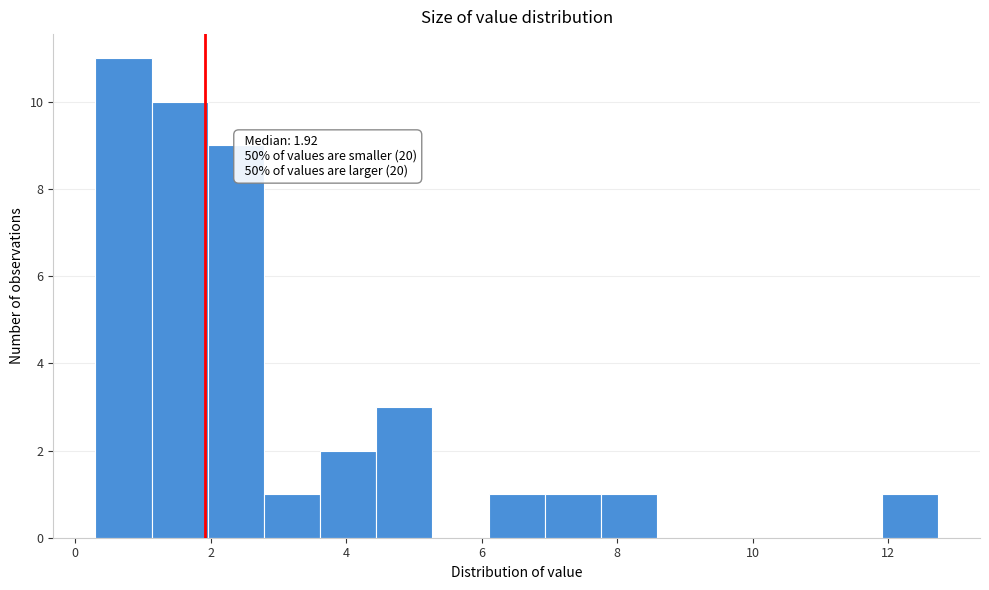

Over which range of the x-axis is the bar tallest?

0.4 to 1.2